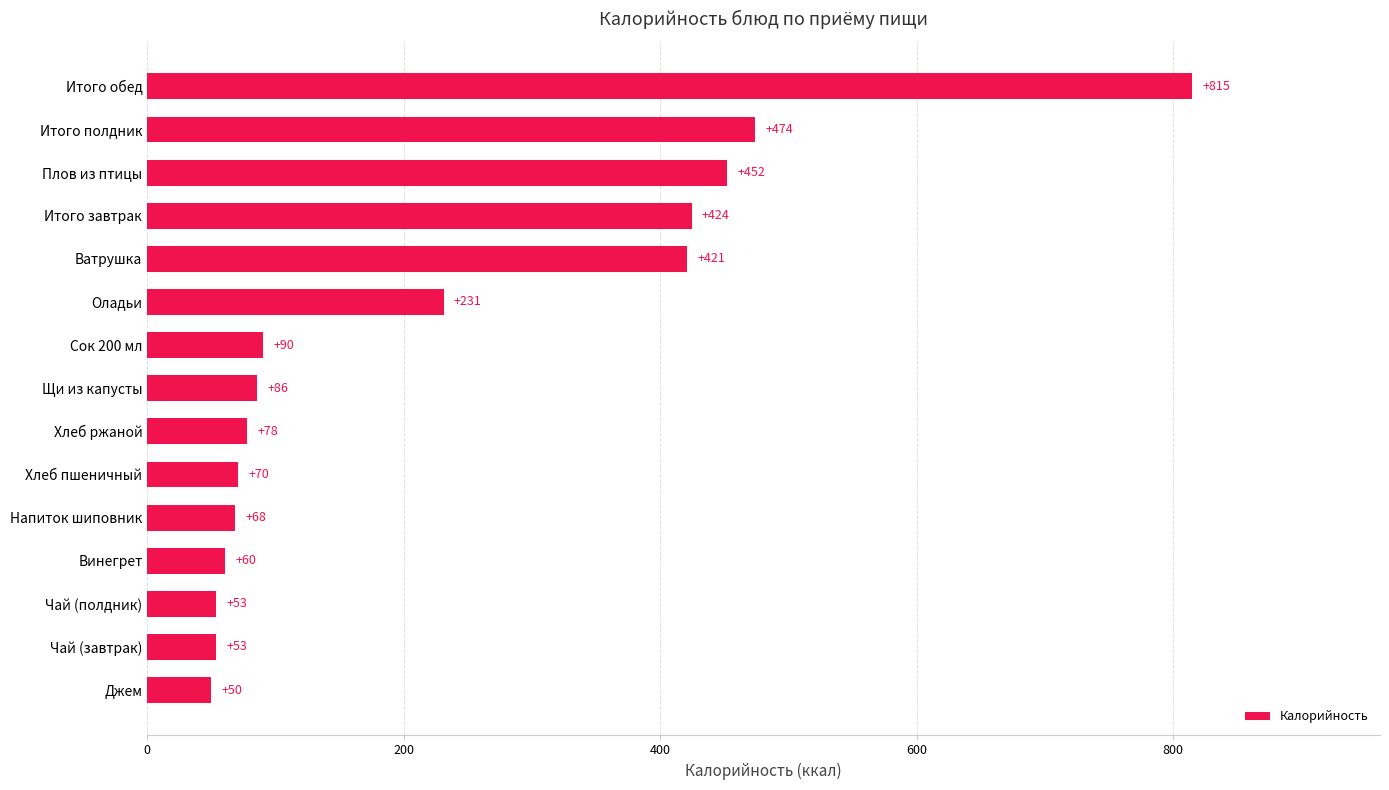

How many bars are there in total?

15